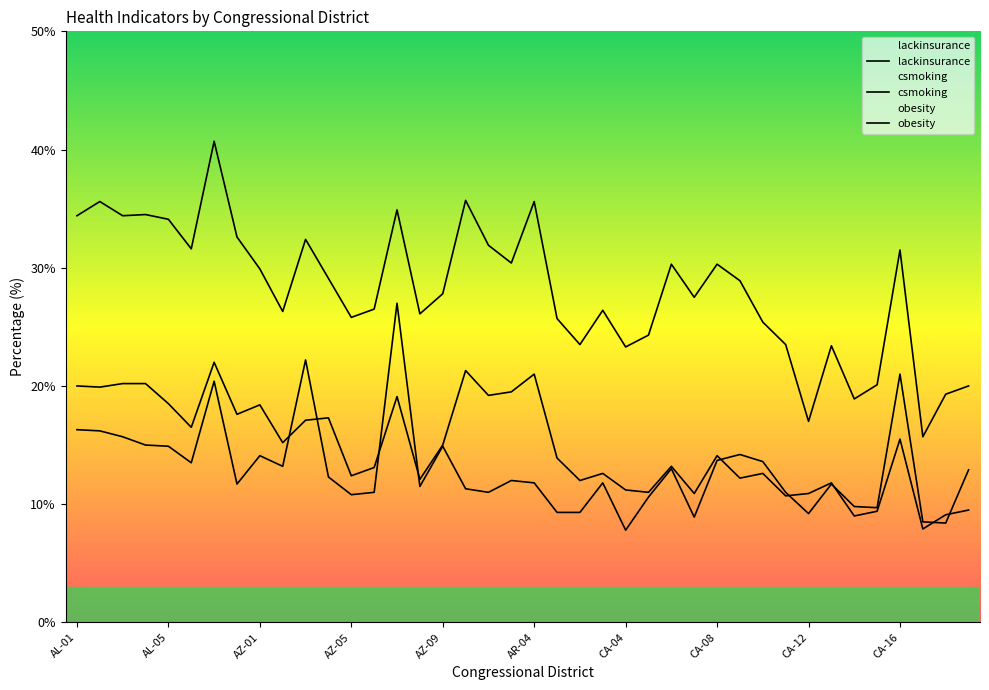

Read the csmoking value at 18.

19.2